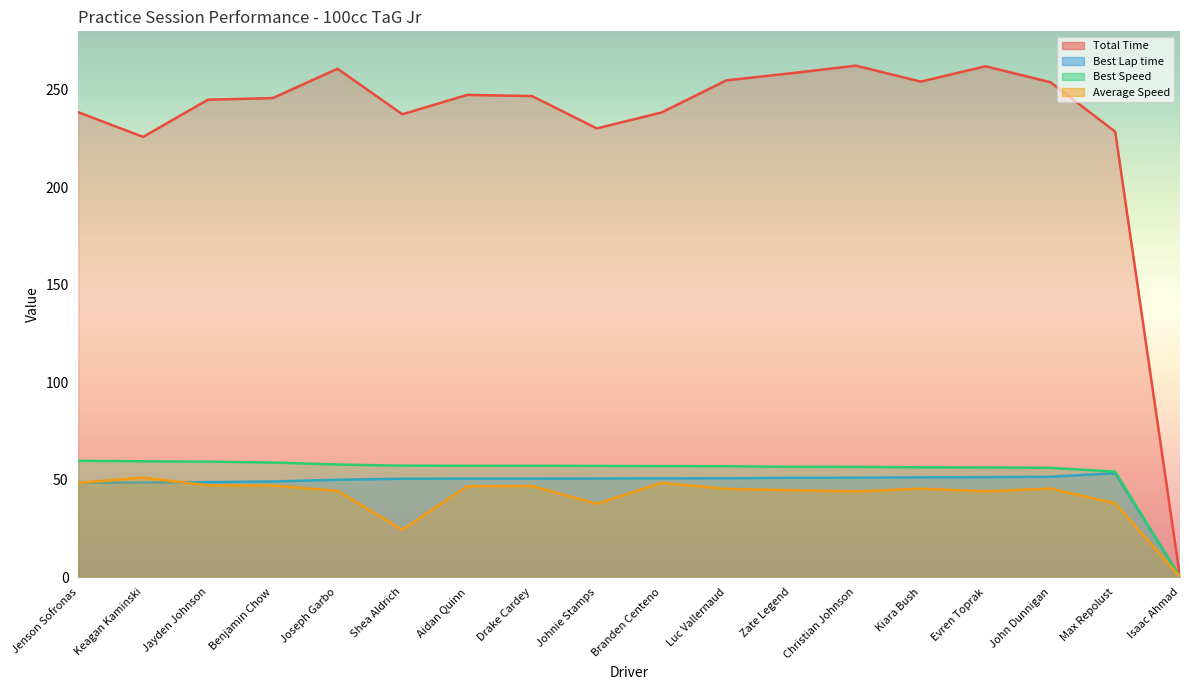

The Total Time series shows 80.7 at Aidan Quinn. True or false?

False